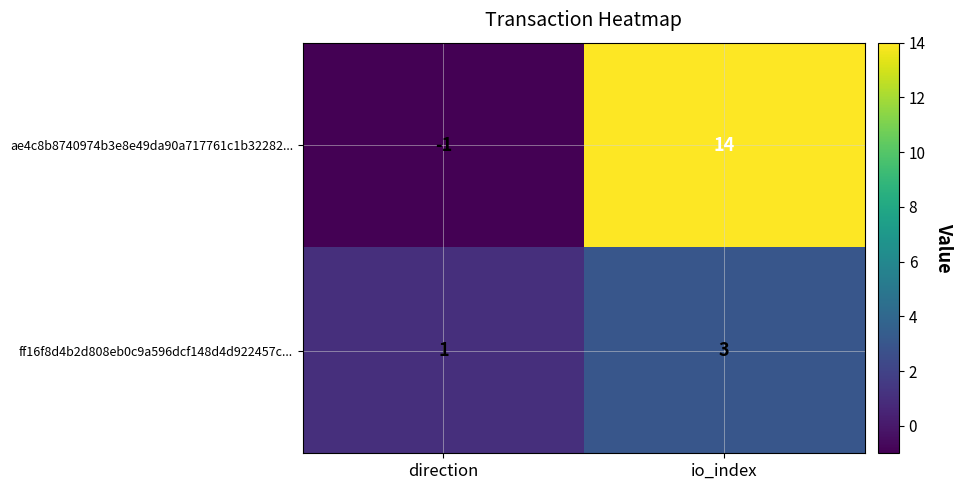

Is it true that ff16f8d4b2d808eb0c9a596dcf148d4d922457c... equals 2 at io_index?

False